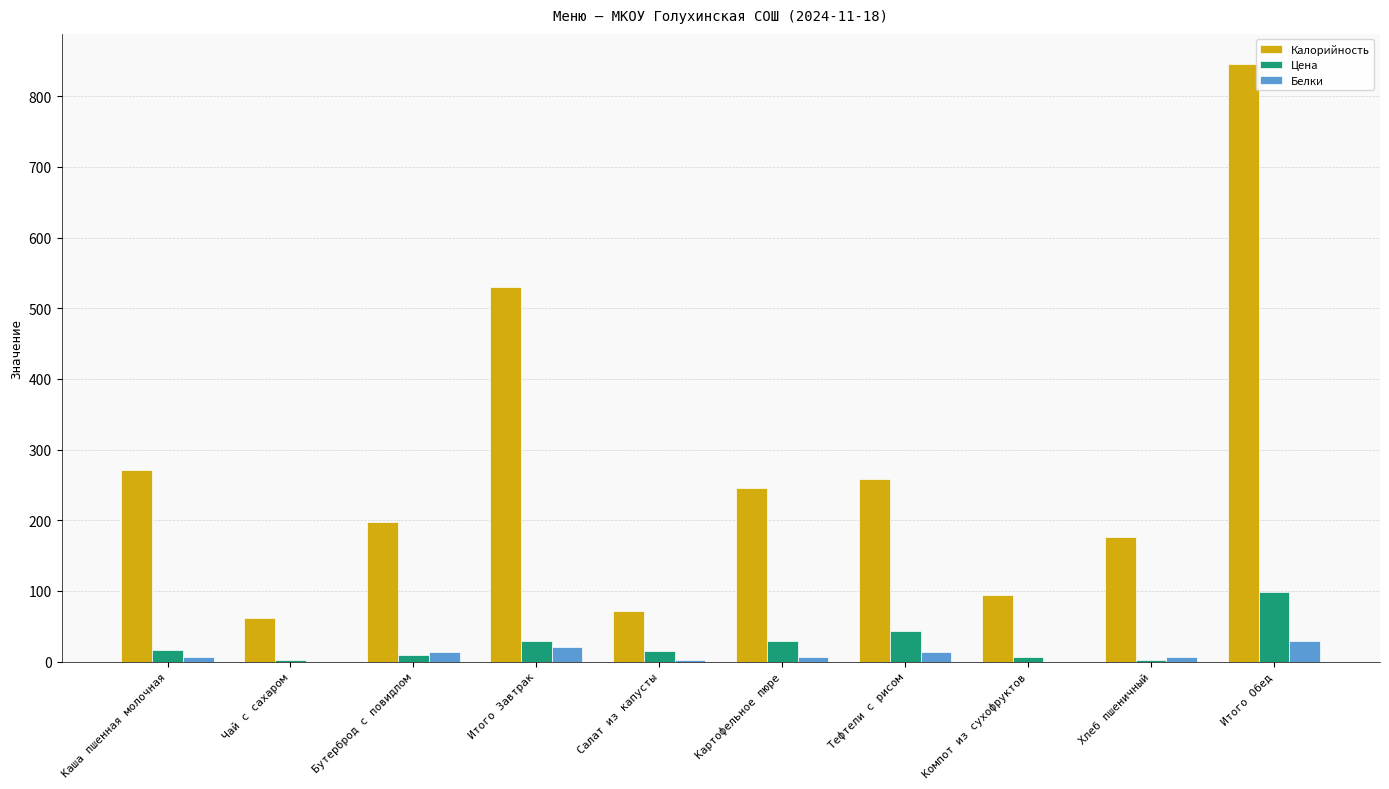

At which label is Калорийность closest to 454?

Итого Завтрак